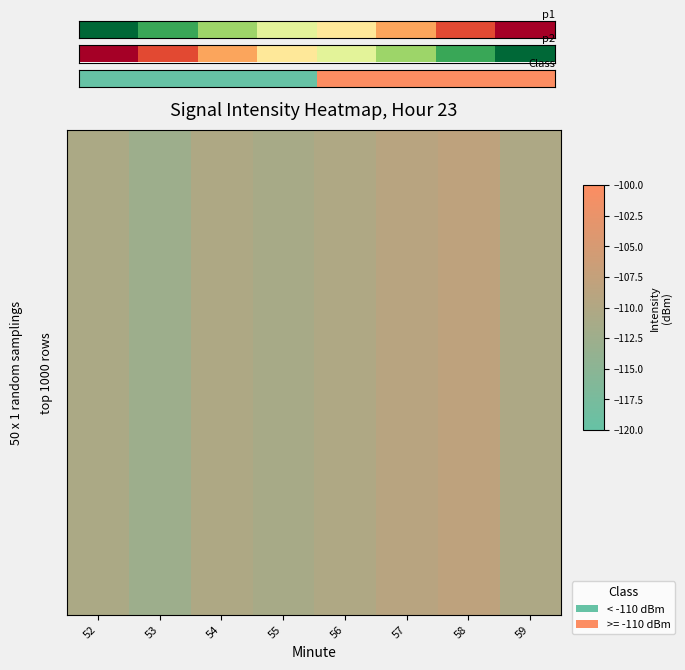

At which category is the sum across all series the highest?

58